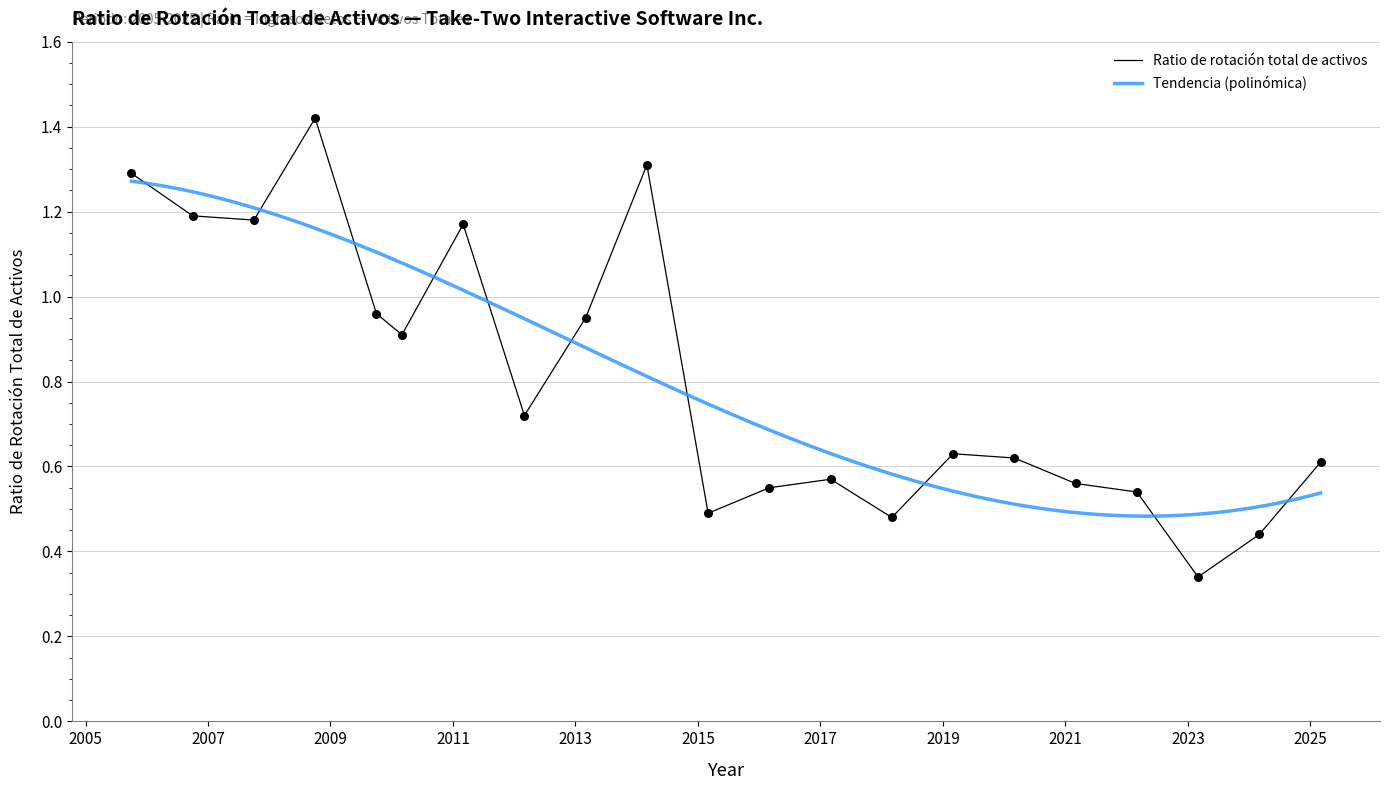

What is the change in value from 2024-03-31 to 2011-03-31?

+0.7